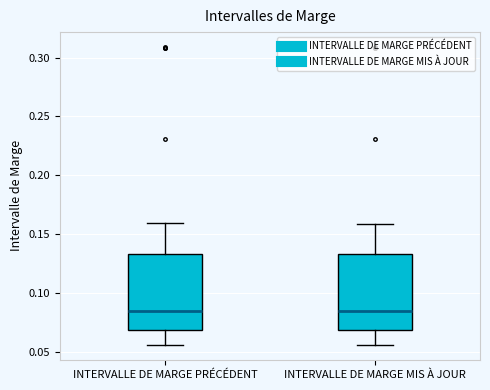

Where does the lower whisker of the box for INTERVALLE DE MARGE MIS À JOUR end on the y-axis? The values are not printed on the chart, so give them approximately, as read against the axis.

0.055